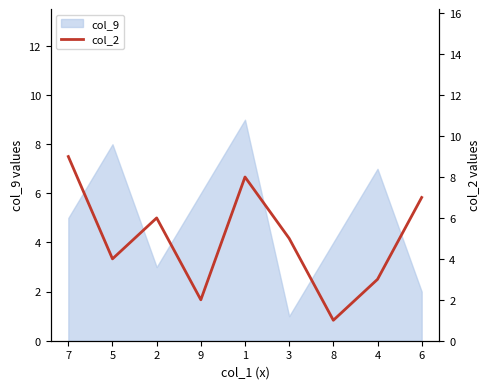

True or false: col_9 has a value of 1 at 3.

True